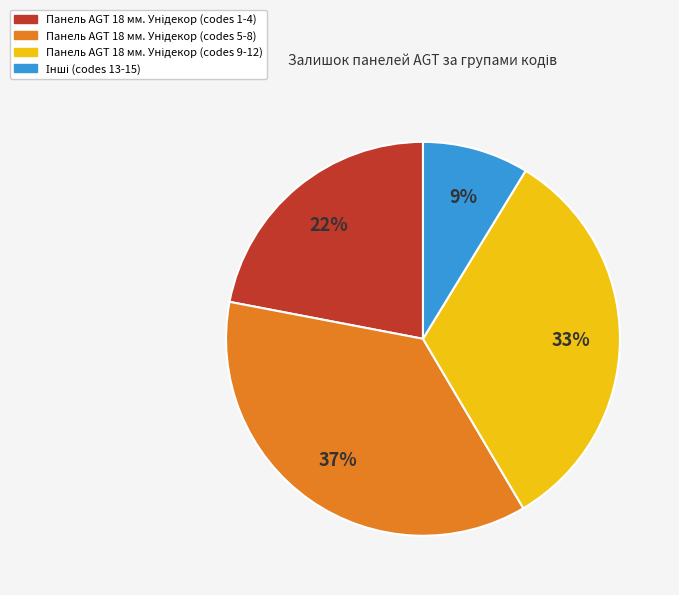

To the nearest percent, what is the average slice percentage?

25%